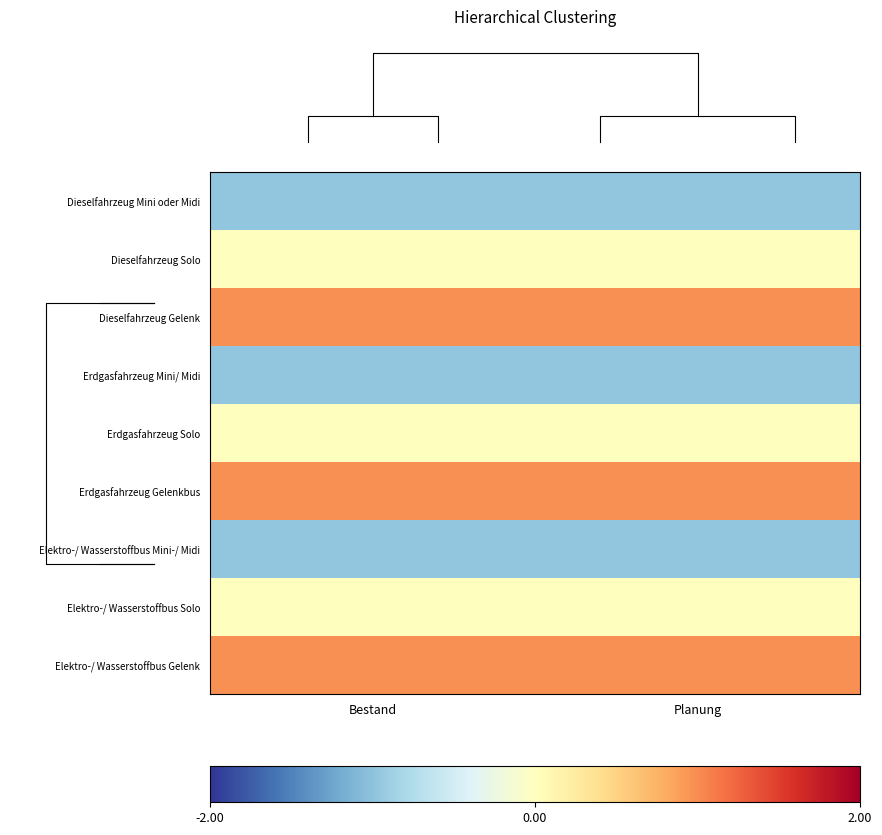

Rank the series at Planung from highest to lowest value.

Dieselfahrzeug Gelenk, Erdgasfahrzeug Gelenkbus, Elektro-/ Wasserstoffbus Gelenk, Dieselfahrzeug Solo, Erdgasfahrzeug Solo, Elektro-/ Wasserstoffbus Solo, Dieselfahrzeug Mini oder Midi, Erdgasfahrzeug Mini/ Midi, Elektro-/ Wasserstoffbus Mini-/ Midi